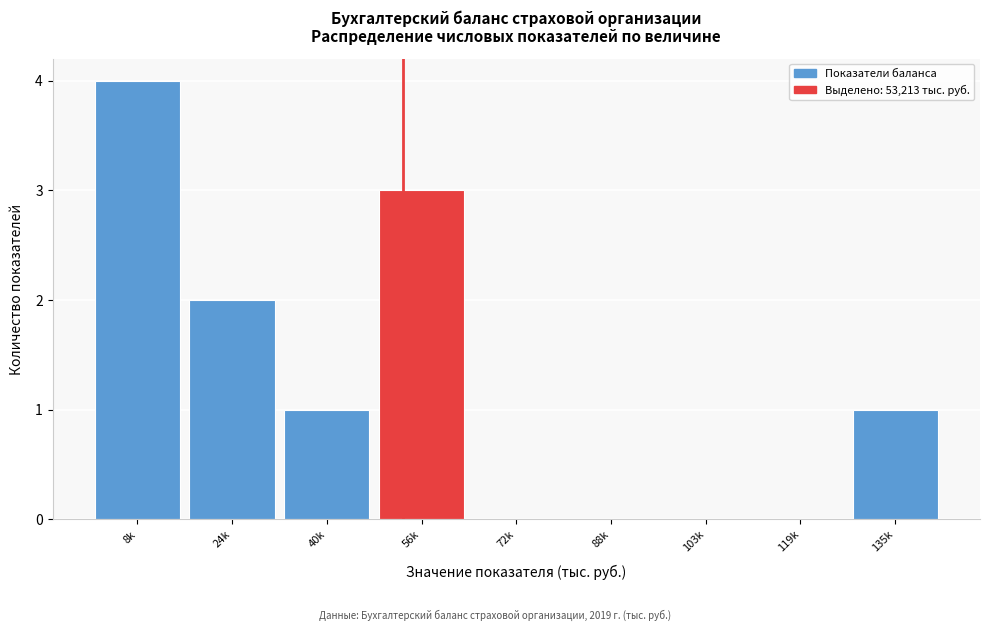

Reading left to right, extract all data points from this chart.

8k=4	24k=2	40k=1	56k=3	72k=0	88k=0	103k=0	119k=0	135k=1